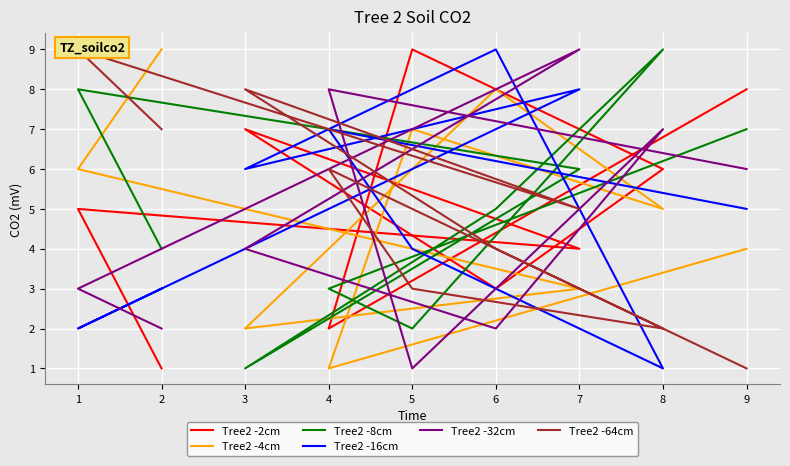

Which series has the widest spread of values?

Tree2 -2cm